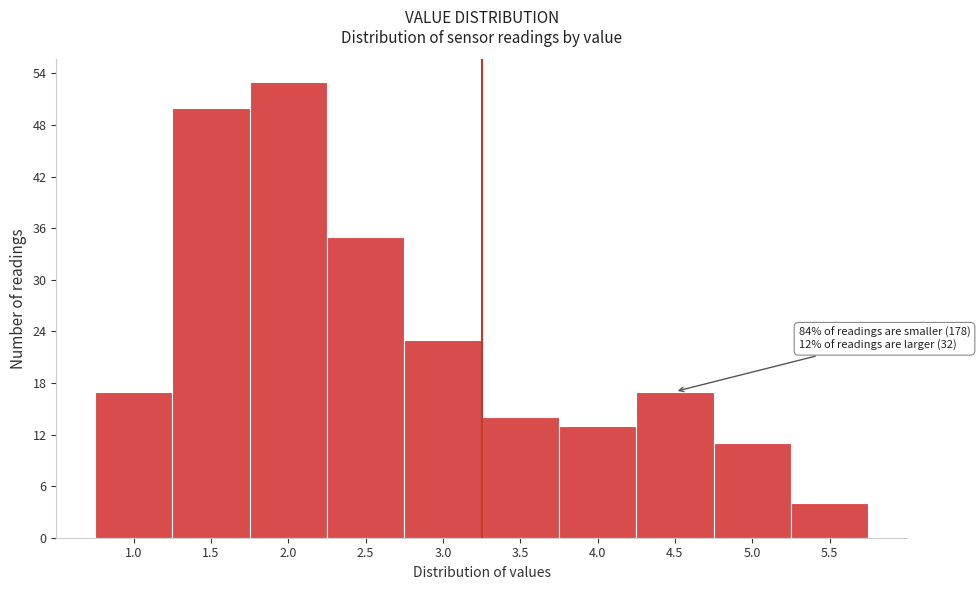

Reading left to right, extract all data points from this chart.

1.0=17	1.5=50	2.0=53	2.5=35	3.0=23	3.5=14	4.0=13	4.5=17	5.0=11	5.5=4